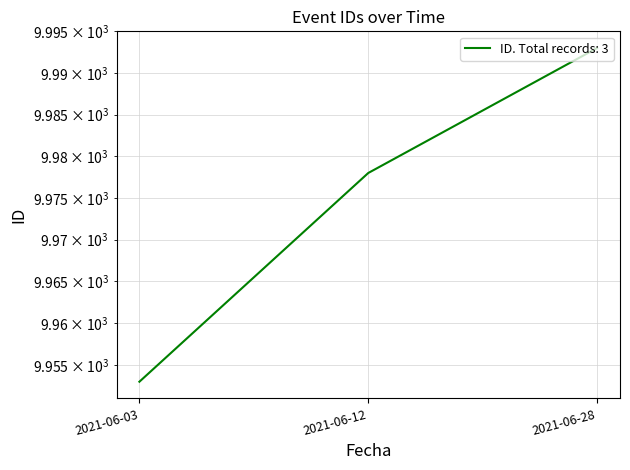

What is the value of the 3rd point from the left?

9993